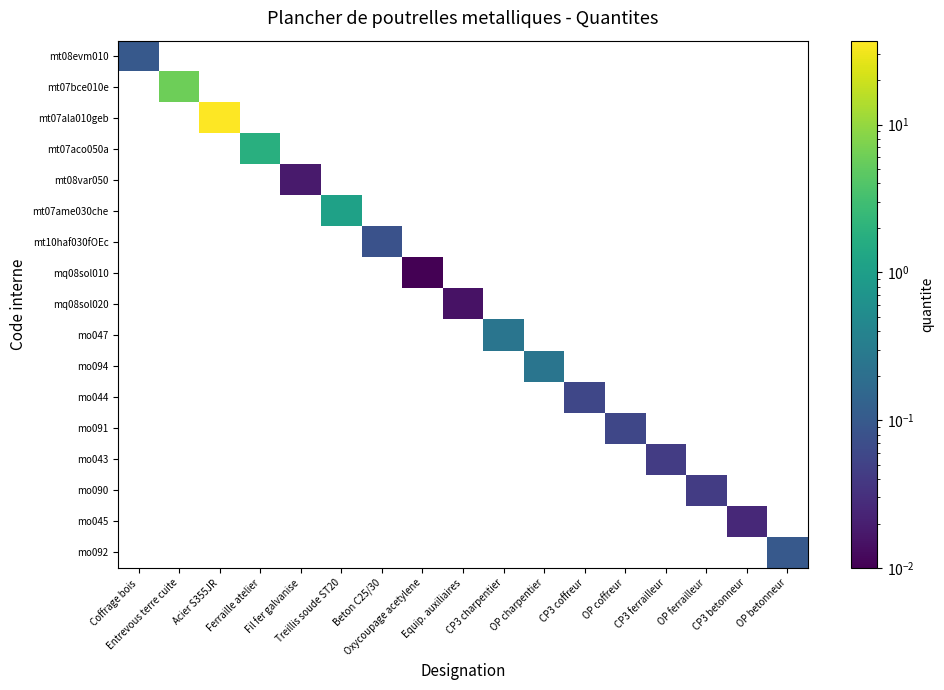

Reading left to right, transcribe all the data shown in this chart.

mt08evm010: Coffrage bois=0.1	Entrevous terre cuite=0.0	Acier S355JR=0.0	Ferraille atelier=0.0	Fil fer galvanise=0.0	Treillis soude ST20=0.0	Beton C25/30=0.0	Oxycoupage acetylene=0.0	Equip. auxiliaires=0.0	CP3 charpentier=0.0	OP charpentier=0.0	CP3 coffreur=0.0	OP coffreur=0.0	CP3 ferrailleur=0.0	OP ferrailleur=0.0	CP3 betonneur=0.0	OP betonneur=0.0
mt07bce010e: Coffrage bois=0.0	Entrevous terre cuite=6.0	Acier S355JR=0.0	Ferraille atelier=0.0	Fil fer galvanise=0.0	Treillis soude ST20=0.0	Beton C25/30=0.0	Oxycoupage acetylene=0.0	Equip. auxiliaires=0.0	CP3 charpentier=0.0	OP charpentier=0.0	CP3 coffreur=0.0	OP coffreur=0.0	CP3 ferrailleur=0.0	OP ferrailleur=0.0	CP3 betonneur=0.0	OP betonneur=0.0
mt07ala010geb: Coffrage bois=0.0	Entrevous terre cuite=0.0	Acier S355JR=37.0	Ferraille atelier=0.0	Fil fer galvanise=0.0	Treillis soude ST20=0.0	Beton C25/30=0.0	Oxycoupage acetylene=0.0	Equip. auxiliaires=0.0	CP3 charpentier=0.0	OP charpentier=0.0	CP3 coffreur=0.0	OP coffreur=0.0	CP3 ferrailleur=0.0	OP ferrailleur=0.0	CP3 betonneur=0.0	OP betonneur=0.0
mt07aco050a: Coffrage bois=0.0	Entrevous terre cuite=0.0	Acier S355JR=0.0	Ferraille atelier=1.8	Fil fer galvanise=0.0	Treillis soude ST20=0.0	Beton C25/30=0.0	Oxycoupage acetylene=0.0	Equip. auxiliaires=0.0	CP3 charpentier=0.0	OP charpentier=0.0	CP3 coffreur=0.0	OP coffreur=0.0	CP3 ferrailleur=0.0	OP ferrailleur=0.0	CP3 betonneur=0.0	OP betonneur=0.0
mt08var050: Coffrage bois=0.0	Entrevous terre cuite=0.0	Acier S355JR=0.0	Ferraille atelier=0.0	Fil fer galvanise=0.0	Treillis soude ST20=0.0	Beton C25/30=0.0	Oxycoupage acetylene=0.0	Equip. auxiliaires=0.0	CP3 charpentier=0.0	OP charpentier=0.0	CP3 coffreur=0.0	OP coffreur=0.0	CP3 ferrailleur=0.0	OP ferrailleur=0.0	CP3 betonneur=0.0	OP betonneur=0.0
mt07ame030che: Coffrage bois=0.0	Entrevous terre cuite=0.0	Acier S355JR=0.0	Ferraille atelier=0.0	Fil fer galvanise=0.0	Treillis soude ST20=1.1	Beton C25/30=0.0	Oxycoupage acetylene=0.0	Equip. auxiliaires=0.0	CP3 charpentier=0.0	OP charpentier=0.0	CP3 coffreur=0.0	OP coffreur=0.0	CP3 ferrailleur=0.0	OP ferrailleur=0.0	CP3 betonneur=0.0	OP betonneur=0.0
mt10haf030fOEc: Coffrage bois=0.0	Entrevous terre cuite=0.0	Acier S355JR=0.0	Ferraille atelier=0.0	Fil fer galvanise=0.0	Treillis soude ST20=0.0	Beton C25/30=0.1	Oxycoupage acetylene=0.0	Equip. auxiliaires=0.0	CP3 charpentier=0.0	OP charpentier=0.0	CP3 coffreur=0.0	OP coffreur=0.0	CP3 ferrailleur=0.0	OP ferrailleur=0.0	CP3 betonneur=0.0	OP betonneur=0.0
mq08sol010: Coffrage bois=0.0	Entrevous terre cuite=0.0	Acier S355JR=0.0	Ferraille atelier=0.0	Fil fer galvanise=0.0	Treillis soude ST20=0.0	Beton C25/30=0.0	Oxycoupage acetylene=0.0	Equip. auxiliaires=0.0	CP3 charpentier=0.0	OP charpentier=0.0	CP3 coffreur=0.0	OP coffreur=0.0	CP3 ferrailleur=0.0	OP ferrailleur=0.0	CP3 betonneur=0.0	OP betonneur=0.0
mq08sol020: Coffrage bois=0.0	Entrevous terre cuite=0.0	Acier S355JR=0.0	Ferraille atelier=0.0	Fil fer galvanise=0.0	Treillis soude ST20=0.0	Beton C25/30=0.0	Oxycoupage acetylene=0.0	Equip. auxiliaires=0.0	CP3 charpentier=0.0	OP charpentier=0.0	CP3 coffreur=0.0	OP coffreur=0.0	CP3 ferrailleur=0.0	OP ferrailleur=0.0	CP3 betonneur=0.0	OP betonneur=0.0
mo047: Coffrage bois=0.0	Entrevous terre cuite=0.0	Acier S355JR=0.0	Ferraille atelier=0.0	Fil fer galvanise=0.0	Treillis soude ST20=0.0	Beton C25/30=0.0	Oxycoupage acetylene=0.0	Equip. auxiliaires=0.0	CP3 charpentier=0.2	OP charpentier=0.0	CP3 coffreur=0.0	OP coffreur=0.0	CP3 ferrailleur=0.0	OP ferrailleur=0.0	CP3 betonneur=0.0	OP betonneur=0.0
mo094: Coffrage bois=0.0	Entrevous terre cuite=0.0	Acier S355JR=0.0	Ferraille atelier=0.0	Fil fer galvanise=0.0	Treillis soude ST20=0.0	Beton C25/30=0.0	Oxycoupage acetylene=0.0	Equip. auxiliaires=0.0	CP3 charpentier=0.0	OP charpentier=0.2	CP3 coffreur=0.0	OP coffreur=0.0	CP3 ferrailleur=0.0	OP ferrailleur=0.0	CP3 betonneur=0.0	OP betonneur=0.0
mo044: Coffrage bois=0.0	Entrevous terre cuite=0.0	Acier S355JR=0.0	Ferraille atelier=0.0	Fil fer galvanise=0.0	Treillis soude ST20=0.0	Beton C25/30=0.0	Oxycoupage acetylene=0.0	Equip. auxiliaires=0.0	CP3 charpentier=0.0	OP charpentier=0.0	CP3 coffreur=0.1	OP coffreur=0.0	CP3 ferrailleur=0.0	OP ferrailleur=0.0	CP3 betonneur=0.0	OP betonneur=0.0
mo091: Coffrage bois=0.0	Entrevous terre cuite=0.0	Acier S355JR=0.0	Ferraille atelier=0.0	Fil fer galvanise=0.0	Treillis soude ST20=0.0	Beton C25/30=0.0	Oxycoupage acetylene=0.0	Equip. auxiliaires=0.0	CP3 charpentier=0.0	OP charpentier=0.0	CP3 coffreur=0.0	OP coffreur=0.1	CP3 ferrailleur=0.0	OP ferrailleur=0.0	CP3 betonneur=0.0	OP betonneur=0.0
mo043: Coffrage bois=0.0	Entrevous terre cuite=0.0	Acier S355JR=0.0	Ferraille atelier=0.0	Fil fer galvanise=0.0	Treillis soude ST20=0.0	Beton C25/30=0.0	Oxycoupage acetylene=0.0	Equip. auxiliaires=0.0	CP3 charpentier=0.0	OP charpentier=0.0	CP3 coffreur=0.0	OP coffreur=0.0	CP3 ferrailleur=0.0	OP ferrailleur=0.0	CP3 betonneur=0.0	OP betonneur=0.0
mo090: Coffrage bois=0.0	Entrevous terre cuite=0.0	Acier S355JR=0.0	Ferraille atelier=0.0	Fil fer galvanise=0.0	Treillis soude ST20=0.0	Beton C25/30=0.0	Oxycoupage acetylene=0.0	Equip. auxiliaires=0.0	CP3 charpentier=0.0	OP charpentier=0.0	CP3 coffreur=0.0	OP coffreur=0.0	CP3 ferrailleur=0.0	OP ferrailleur=0.0	CP3 betonneur=0.0	OP betonneur=0.0
mo045: Coffrage bois=0.0	Entrevous terre cuite=0.0	Acier S355JR=0.0	Ferraille atelier=0.0	Fil fer galvanise=0.0	Treillis soude ST20=0.0	Beton C25/30=0.0	Oxycoupage acetylene=0.0	Equip. auxiliaires=0.0	CP3 charpentier=0.0	OP charpentier=0.0	CP3 coffreur=0.0	OP coffreur=0.0	CP3 ferrailleur=0.0	OP ferrailleur=0.0	CP3 betonneur=0.0	OP betonneur=0.0
mo092: Coffrage bois=0.0	Entrevous terre cuite=0.0	Acier S355JR=0.0	Ferraille atelier=0.0	Fil fer galvanise=0.0	Treillis soude ST20=0.0	Beton C25/30=0.0	Oxycoupage acetylene=0.0	Equip. auxiliaires=0.0	CP3 charpentier=0.0	OP charpentier=0.0	CP3 coffreur=0.0	OP coffreur=0.0	CP3 ferrailleur=0.0	OP ferrailleur=0.0	CP3 betonneur=0.0	OP betonneur=0.1